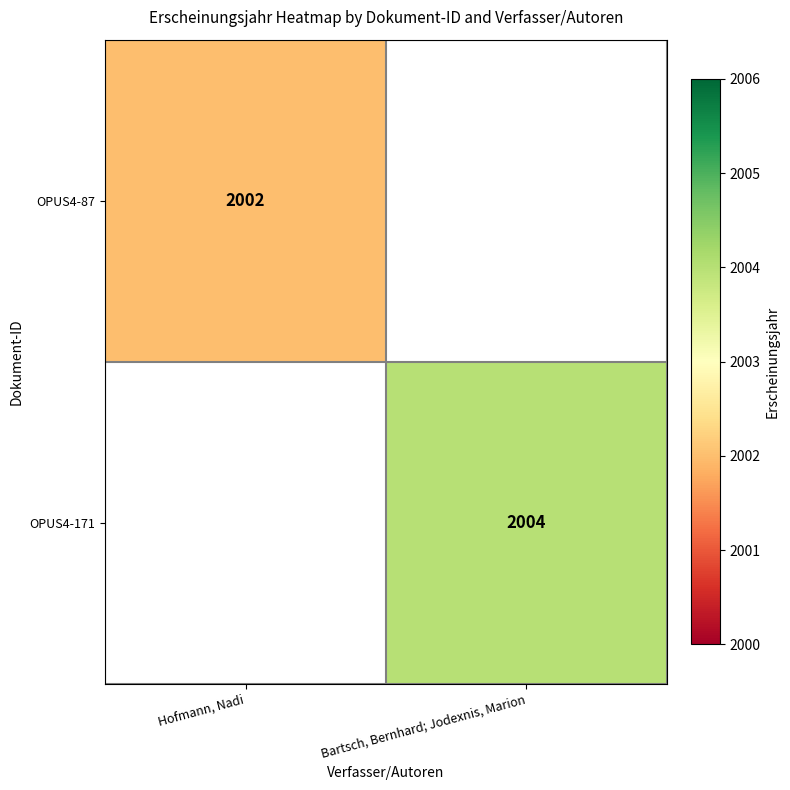

The OPUS4-87 series shows 2002 at Hofmann, Nadi. True or false?

True